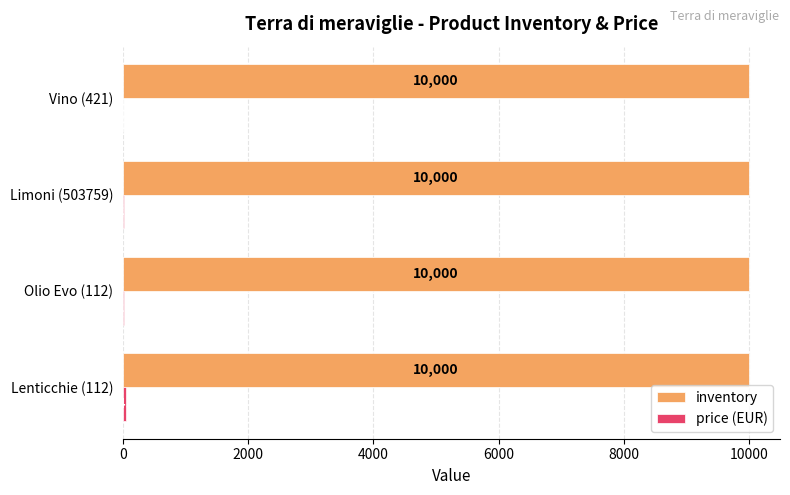

Which series has the largest total across all categories?

inventory